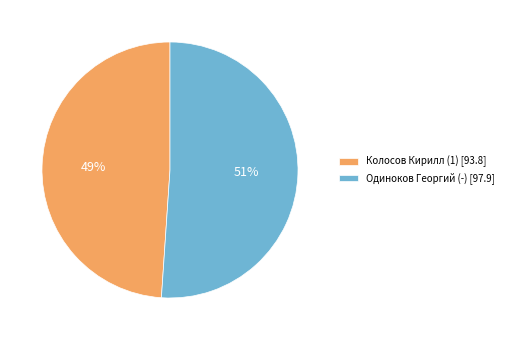

Which slice is the smallest?

Колосов Кирилл (1)